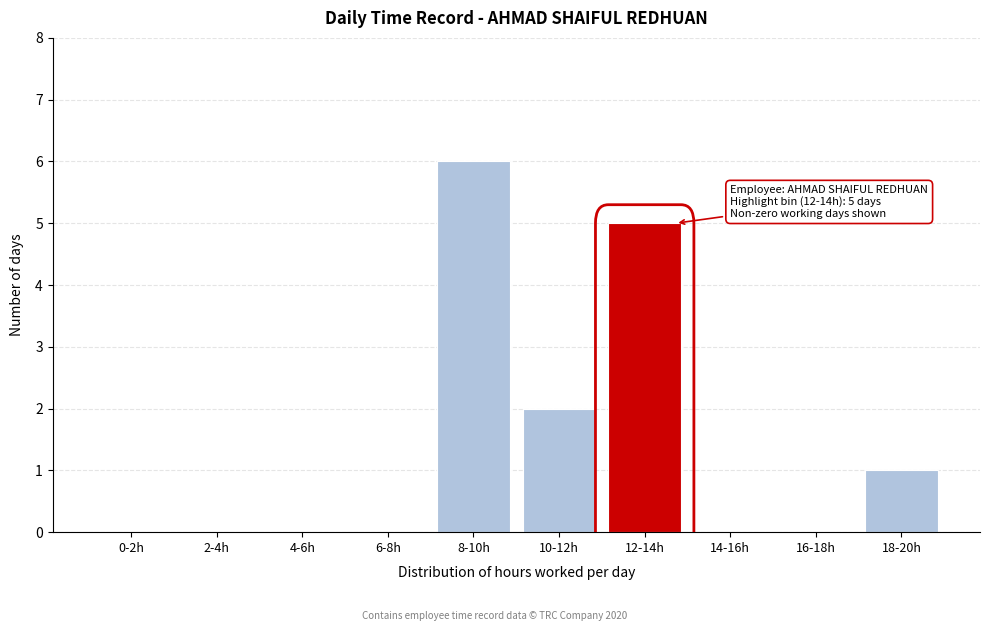

Reading left to right, transcribe all the data shown in this chart.

0-2h=0	2-4h=0	4-6h=0	6-8h=0	8-10h=6	10-12h=2	12-14h=5	14-16h=0	16-18h=0	18-20h=1